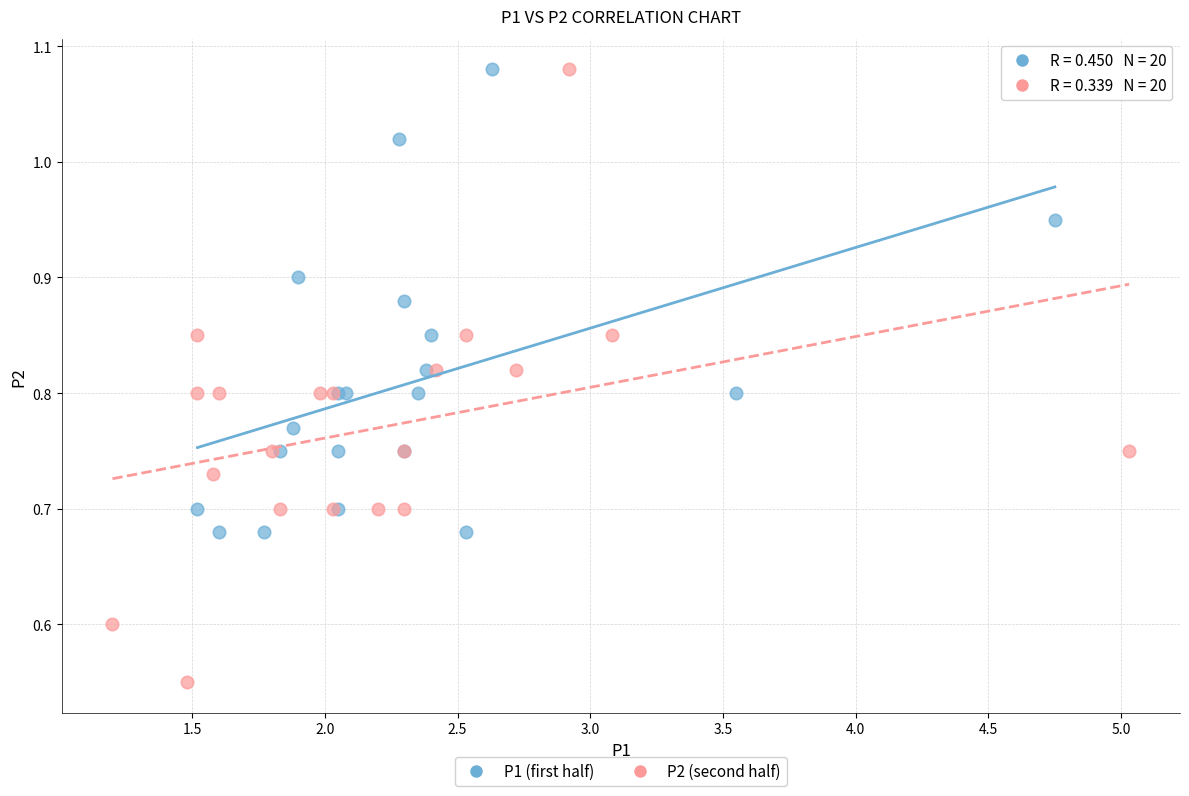

Which series has the largest Y range (max minus min)?

P2 (second half)